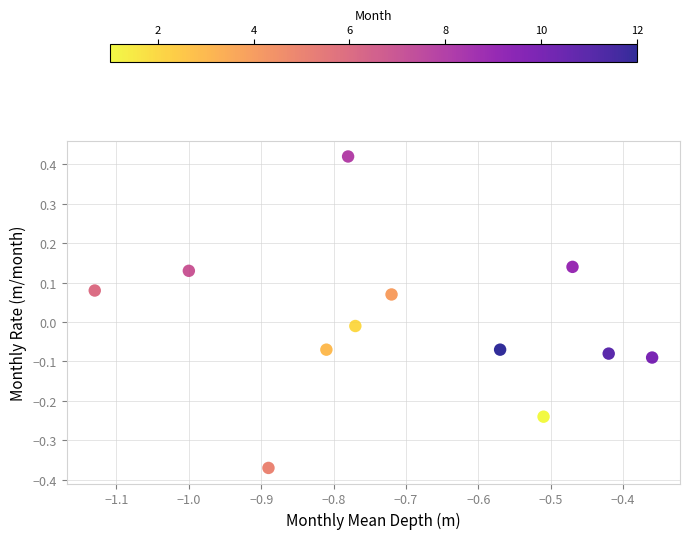

What is the range of Y values (max minus min)?

0.8